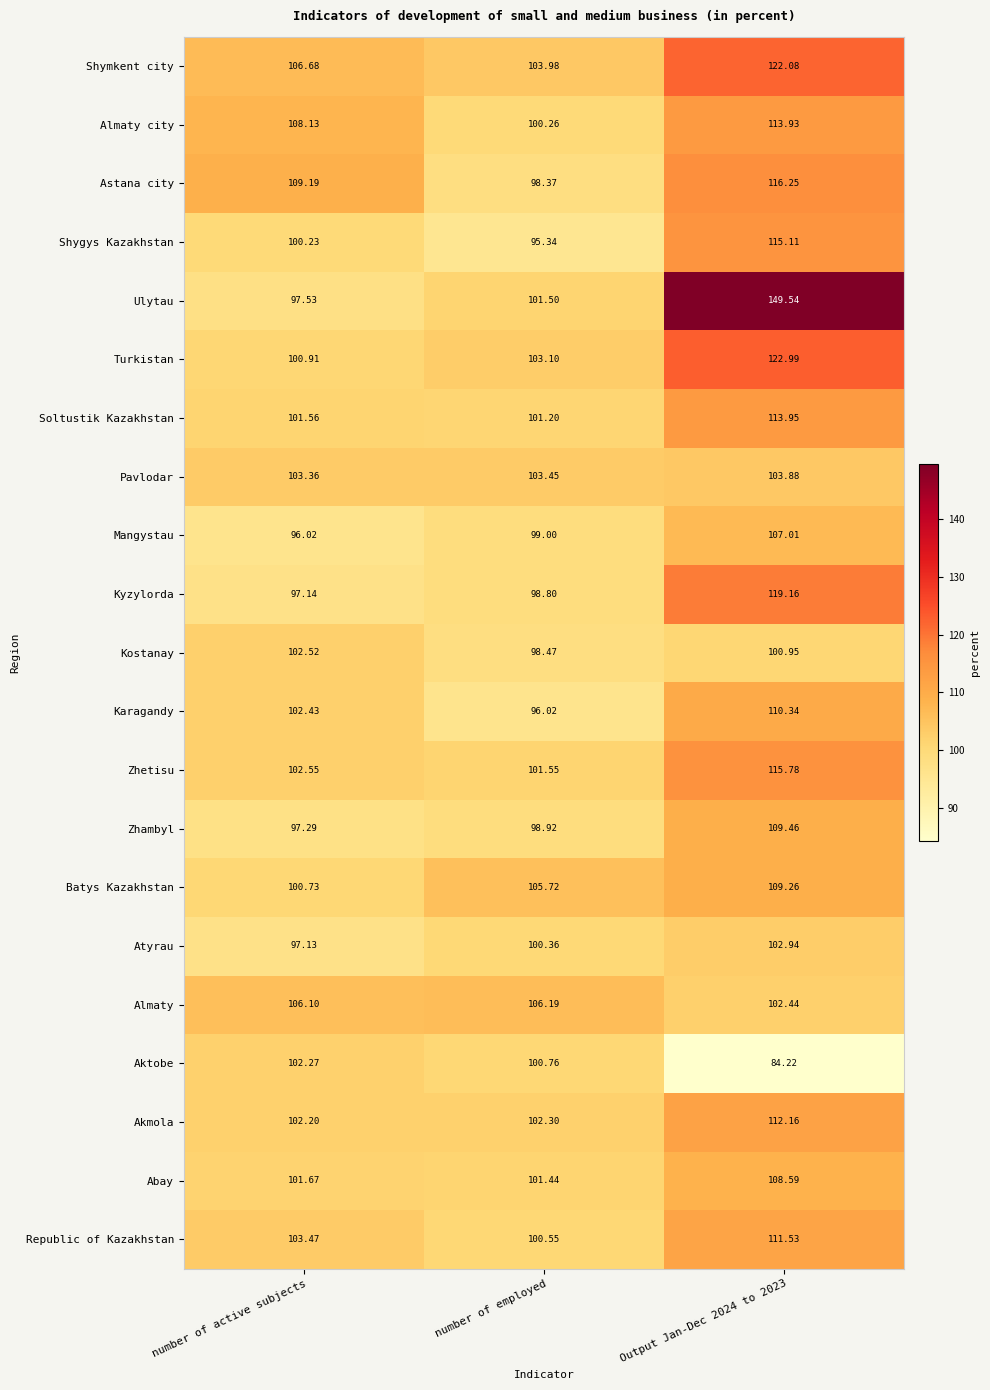

What is the minimum value shown in the chart?

84.2